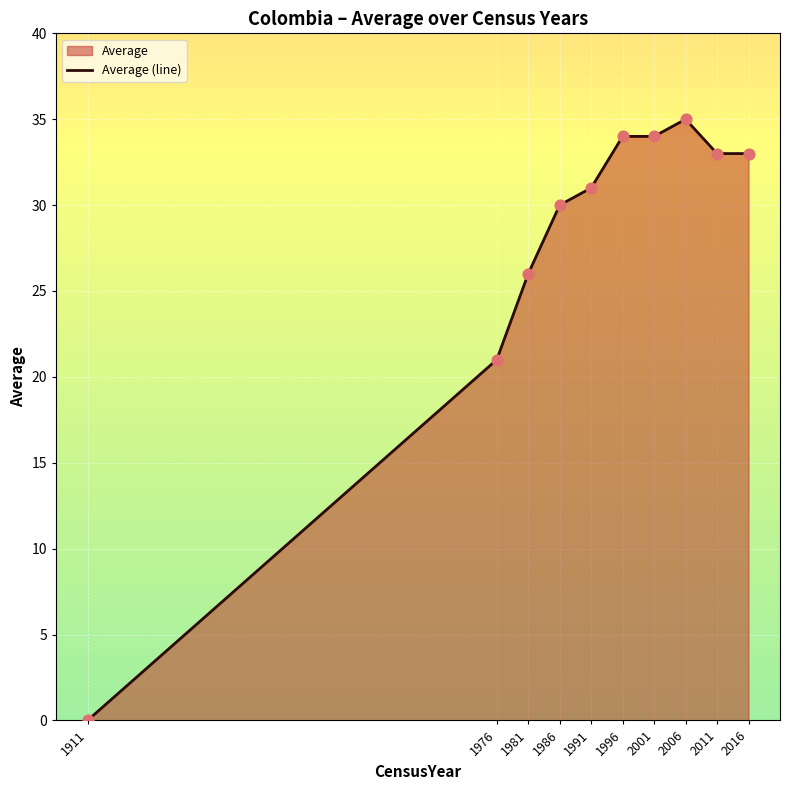

What is the change in value from 1911 to 1996?

+34